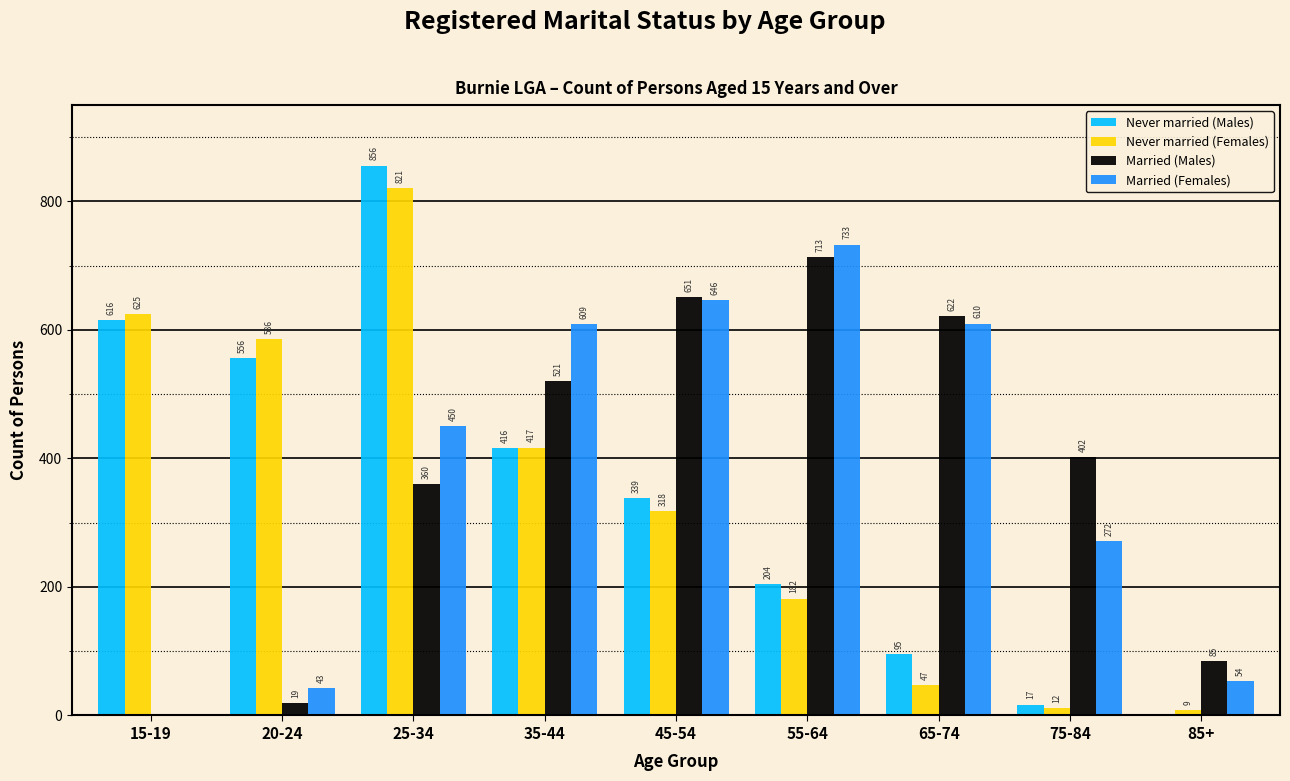

Reading left to right, what are all the values shown in this chart?

Never married (Males): 15-19=616	20-24=556	25-34=856	35-44=416	45-54=339	55-64=204	65-74=95	75-84=17	85+=0
Never married (Females): 15-19=625	20-24=586	25-34=821	35-44=417	45-54=318	55-64=182	65-74=47	75-84=12	85+=9
Married (Males): 15-19=0	20-24=19	25-34=360	35-44=521	45-54=651	55-64=713	65-74=622	75-84=402	85+=85
Married (Females): 15-19=0	20-24=43	25-34=450	35-44=609	45-54=646	55-64=733	65-74=610	75-84=272	85+=54